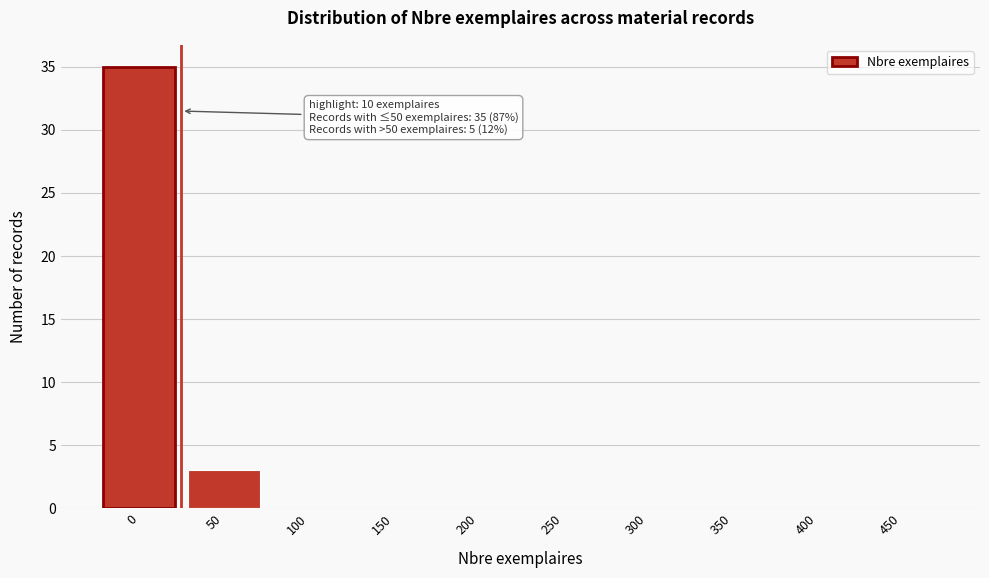

Reading right to left, what are all the values shown in this chart?

450=0	400=0	350=0	300=0	250=0	200=0	150=0	100=0	50=3	0=35